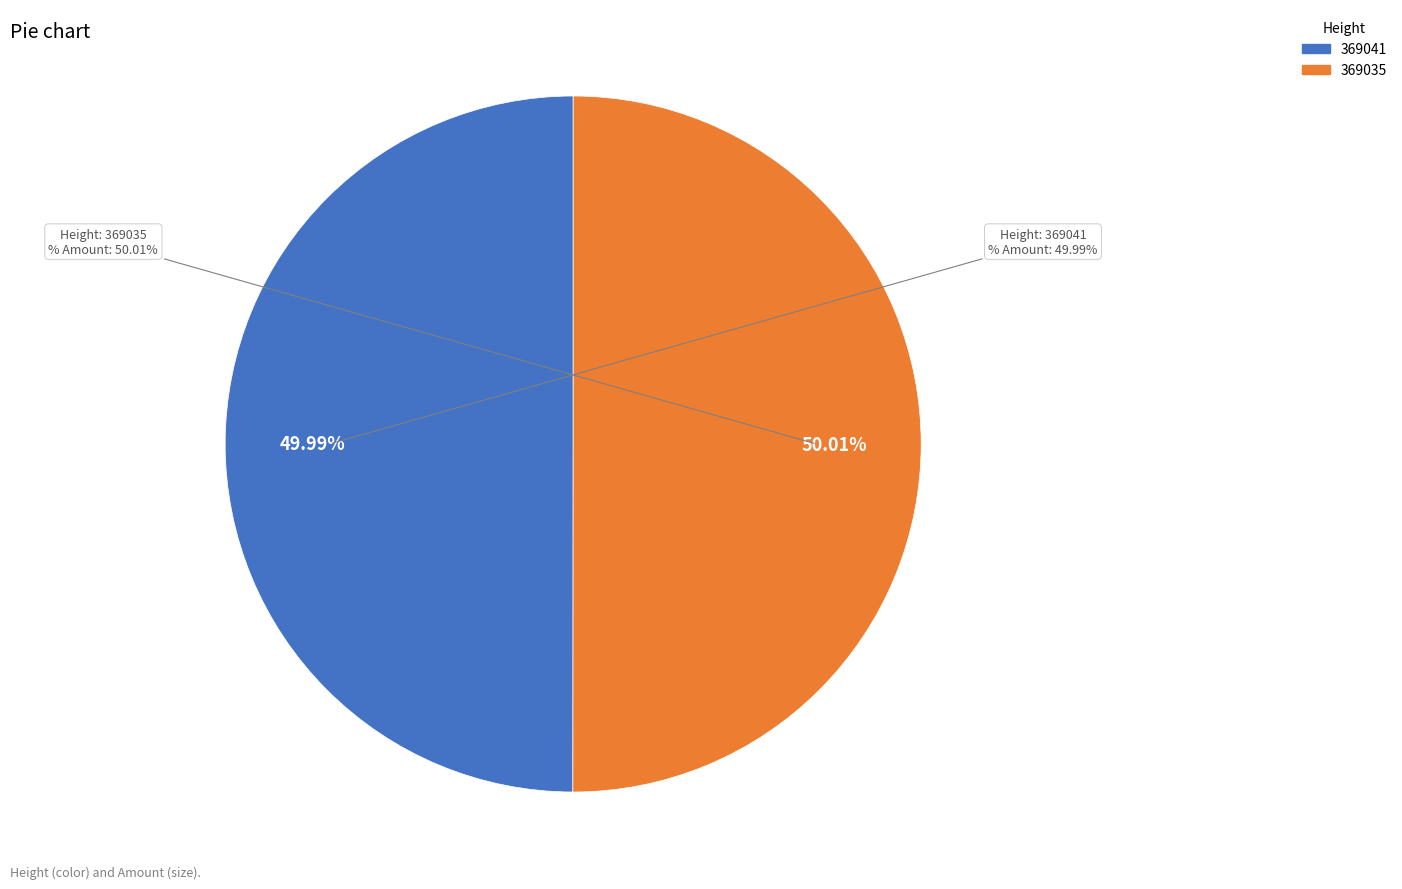

Combined, what portion of the pie is 369041 and 369035?

100.0%